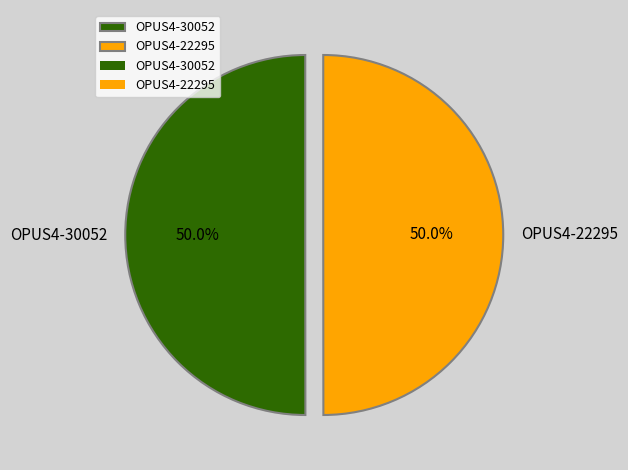

What portion of the pie excludes OPUS4-22295?

50.0%